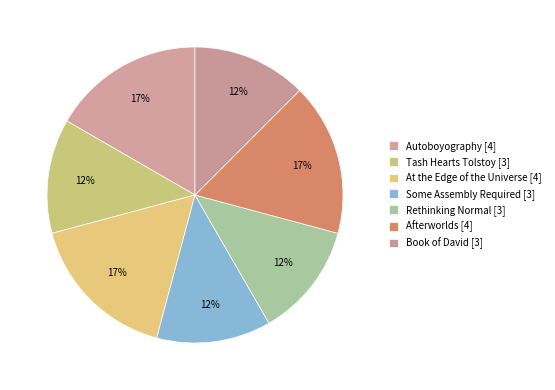

How many segments does this pie chart have?

7